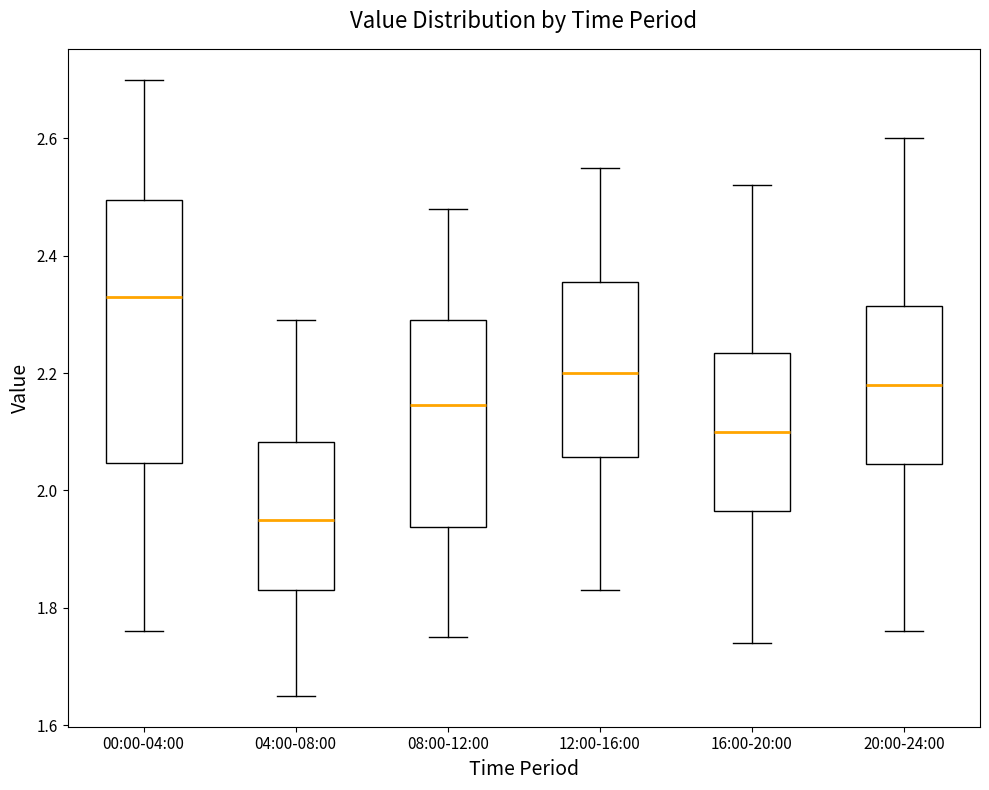

Which box is the tallest, from its lower edge to its upper edge?

00:00-04:00